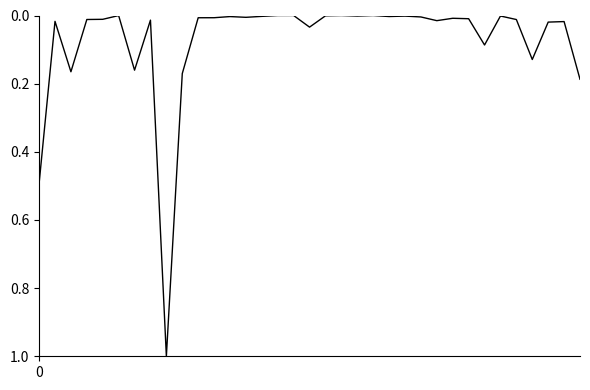

What is the greatest value displayed?

1.0